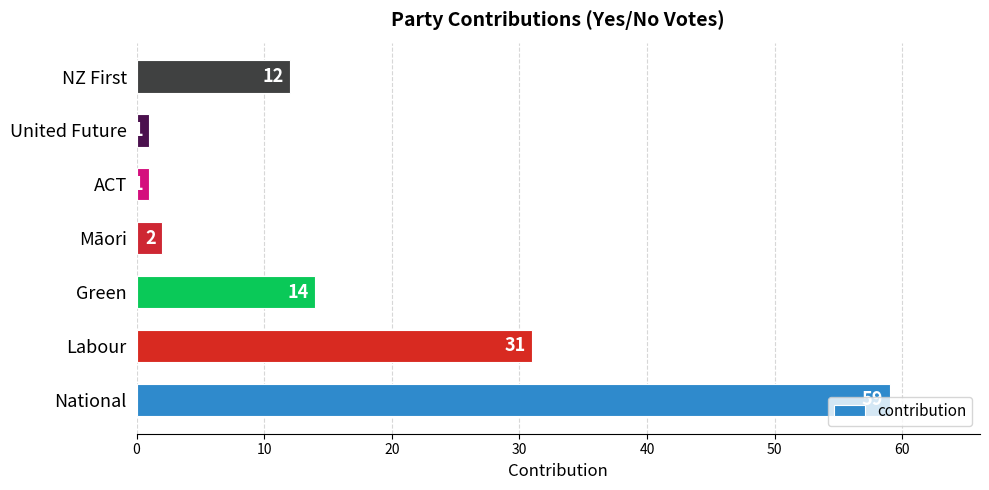

What is the difference between the second highest and second lowest values?

30